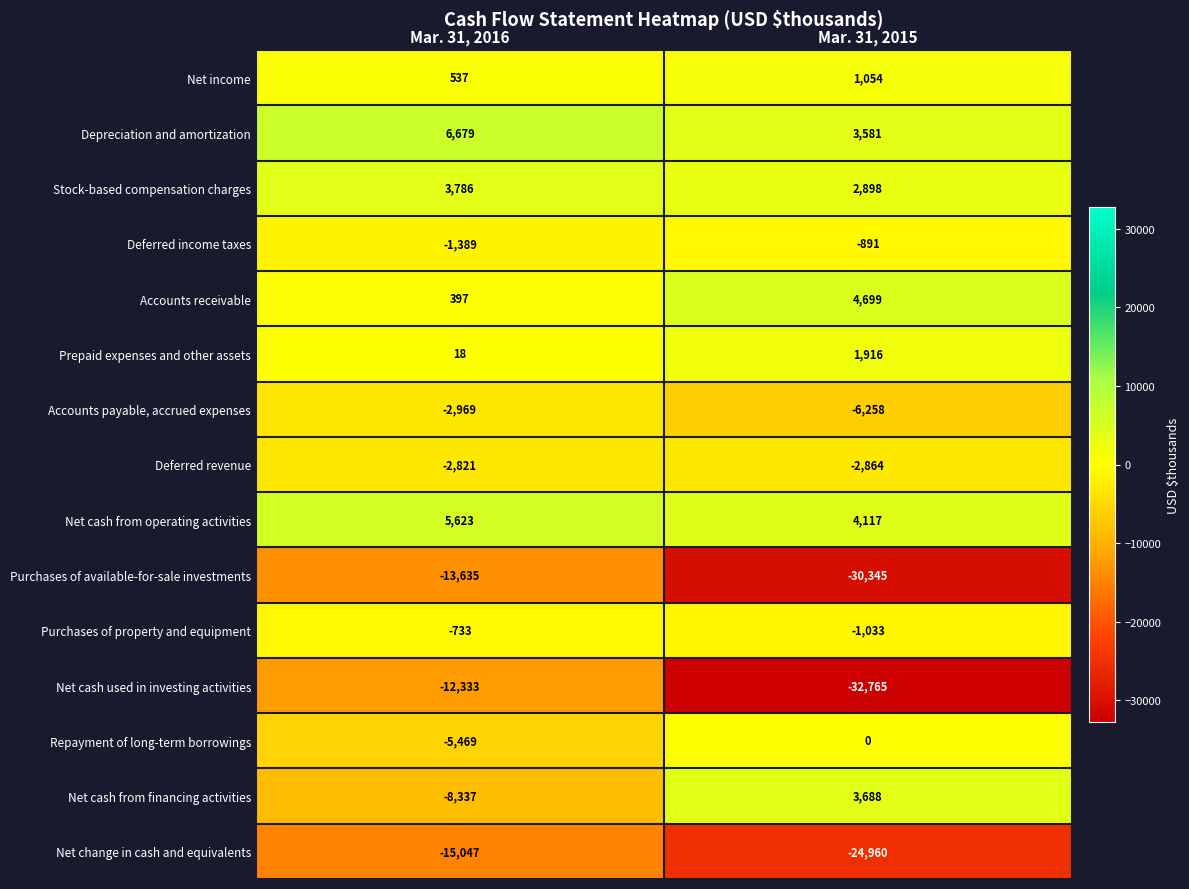

What is the sum of all Net cash from operating activities values?

9740